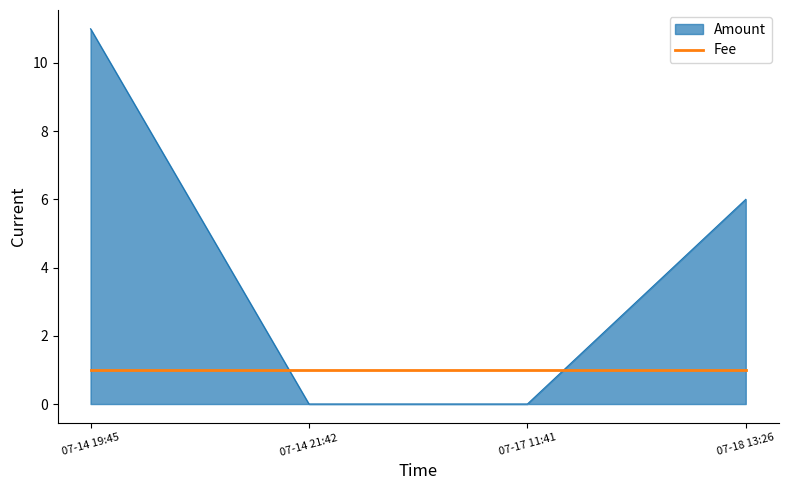

What position from the right is 07-14 19:45?

4